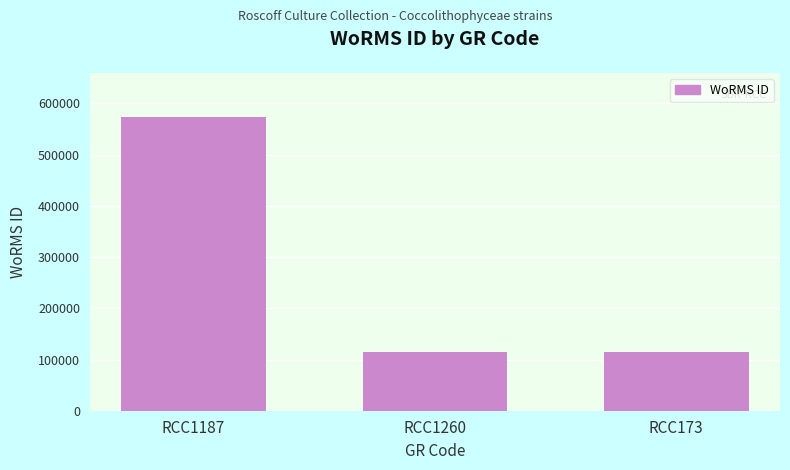

How many values exceed 115104?

1